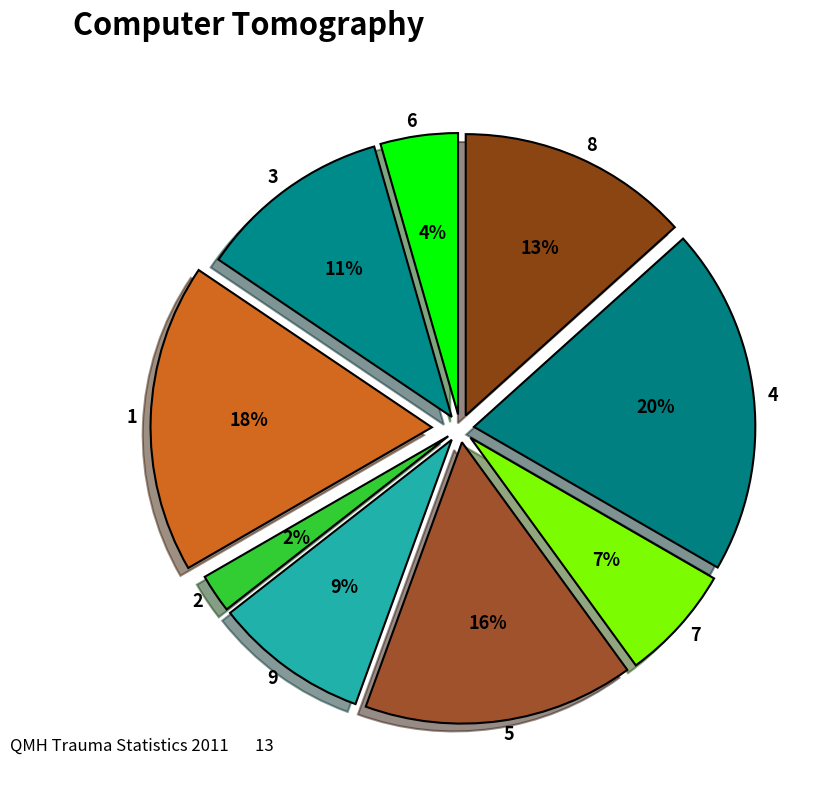

True or false: 7 accounts for 20% of the total.

False